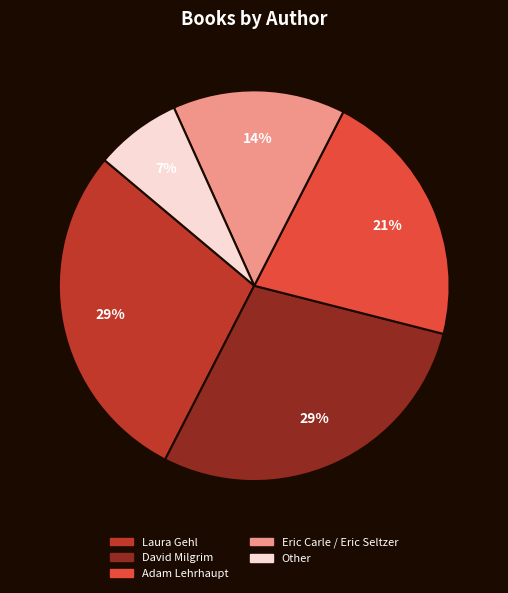

Is Adam Lehrhaupt the majority of the pie?

No